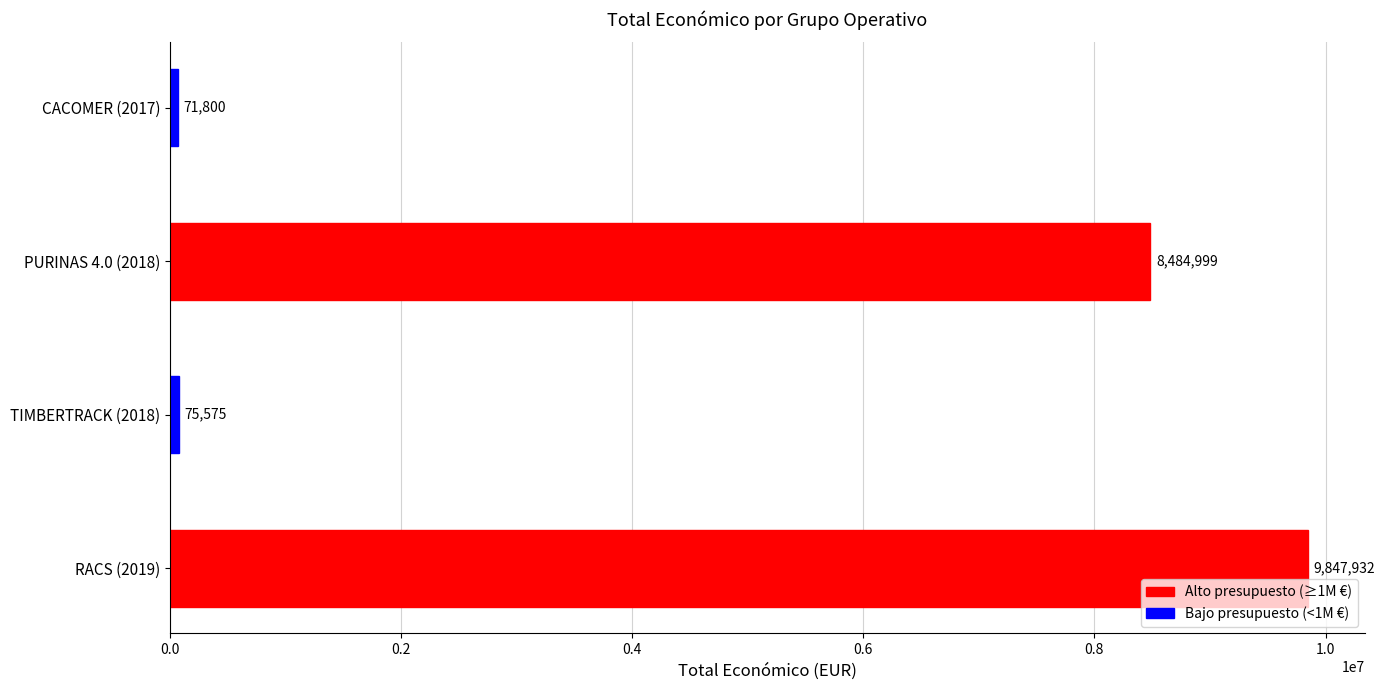

The value at PURINAS 4.0 (2018) is 4069719. True or false?

False